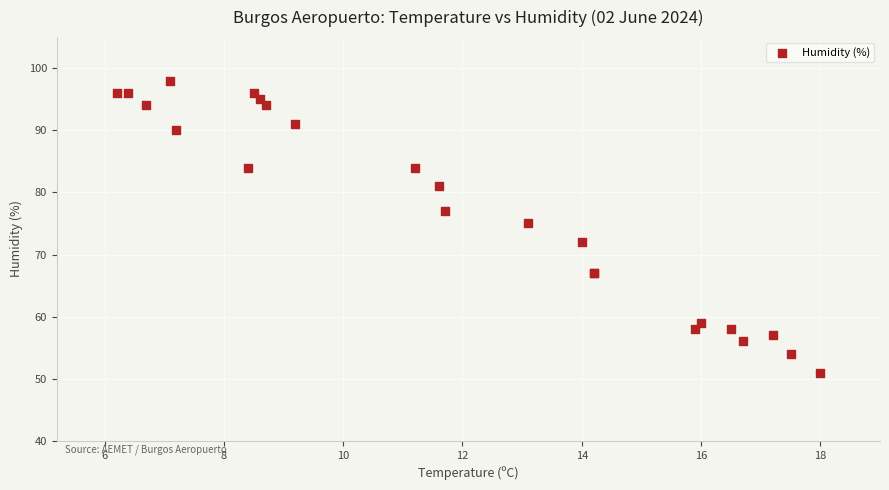

What Y value in the scatter plot is closest to 74?

75